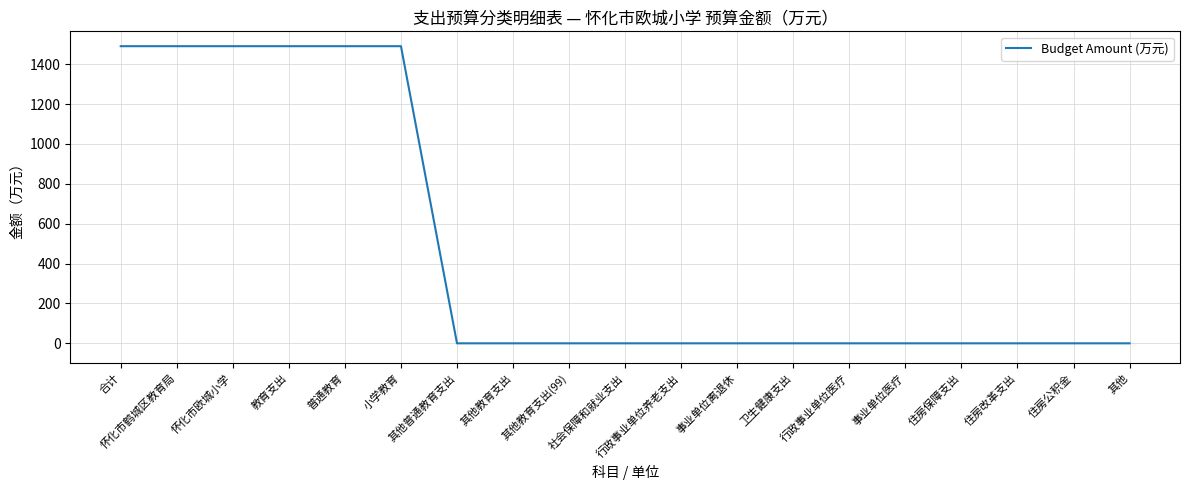

What position from the left is 其他?

19